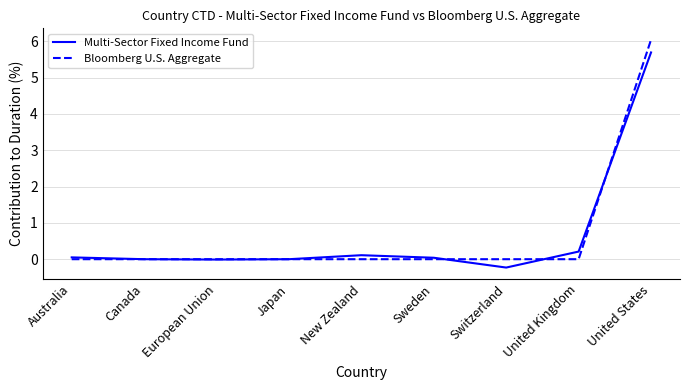

At which label is Multi-Sector Fixed Income Fund closest to 2?

United Kingdom